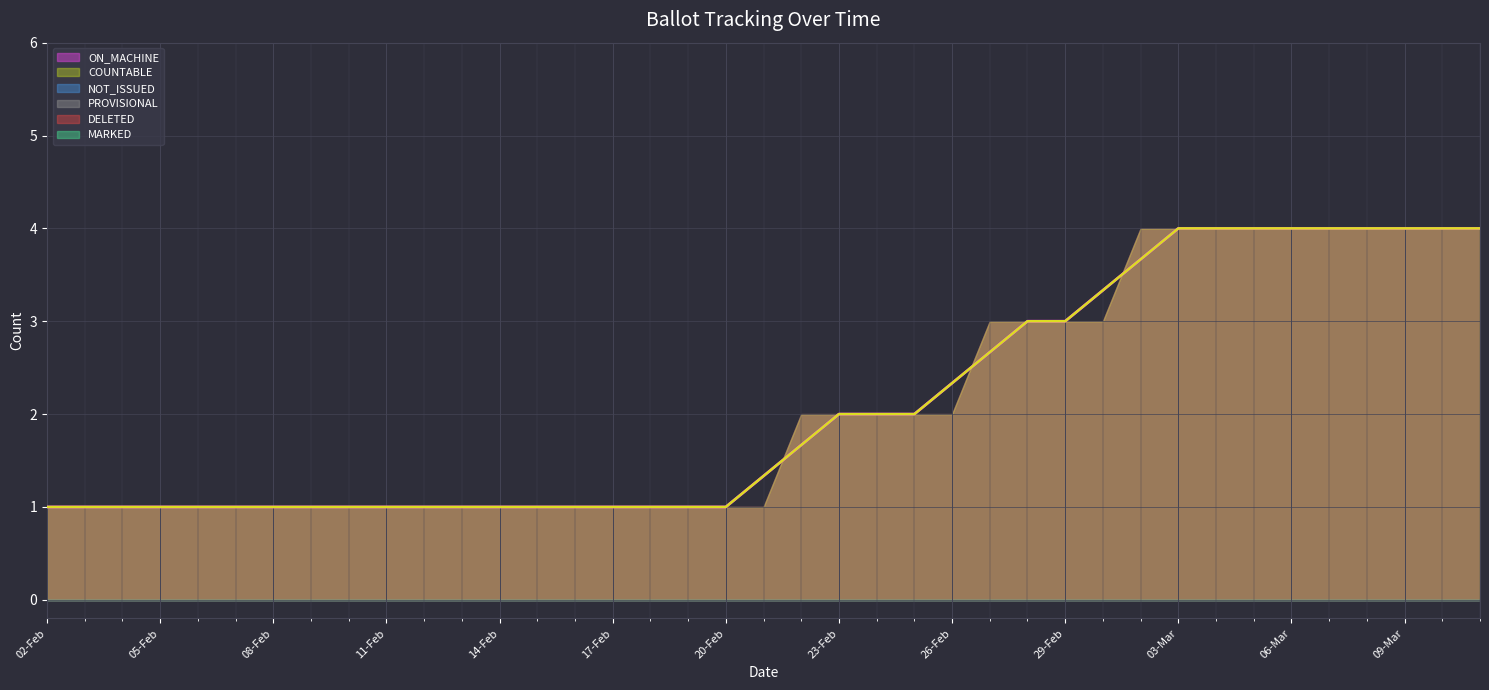

Is the value of MARKED at 08-Mar greater than the value of COUNTABLE at 23-Feb?

No